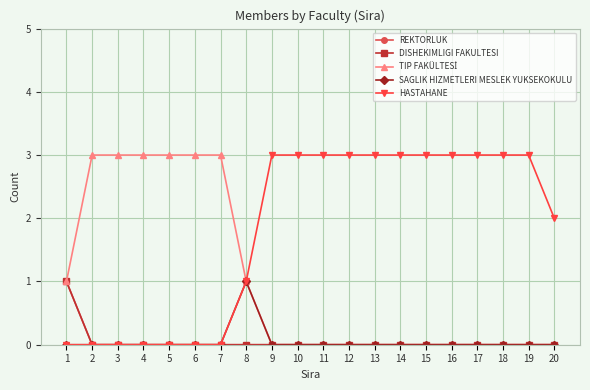

Which series has the largest range (max minus min)?

TIP FAKÜLTESİ